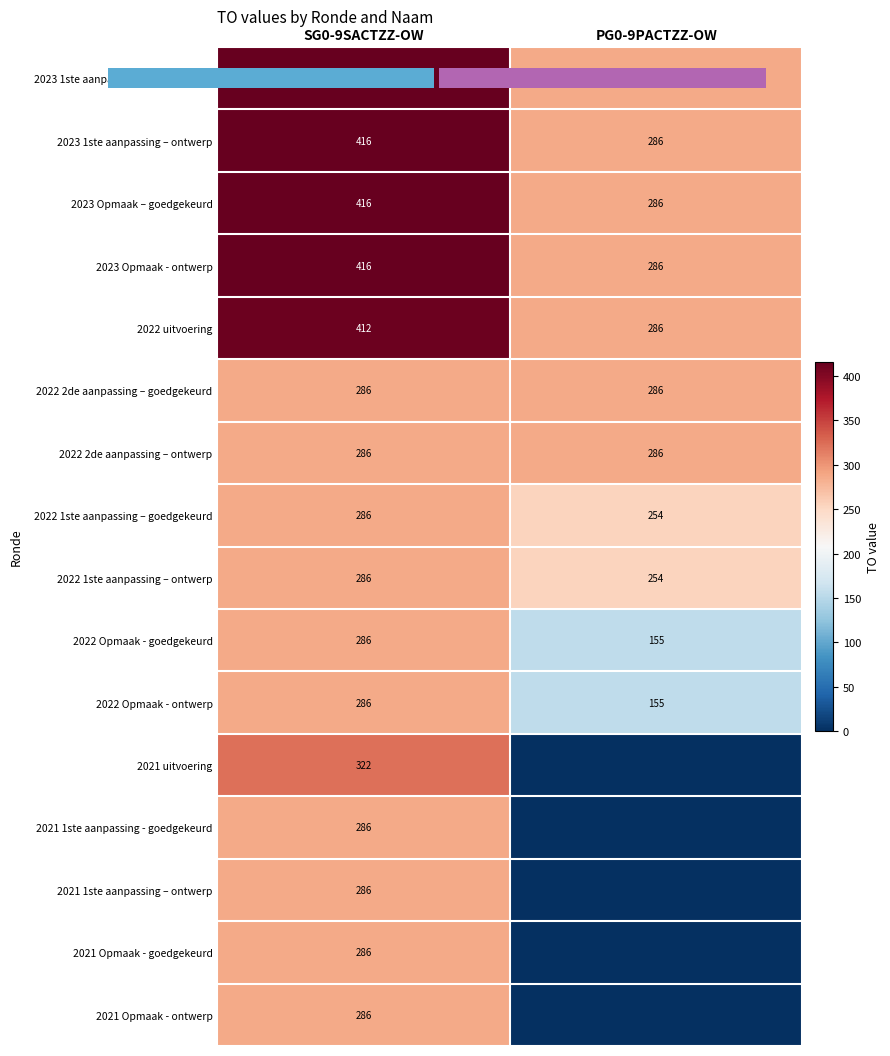

What is the difference between the maximum and minimum values in the 2021 1ste aanpassing – ontwerp series?

286